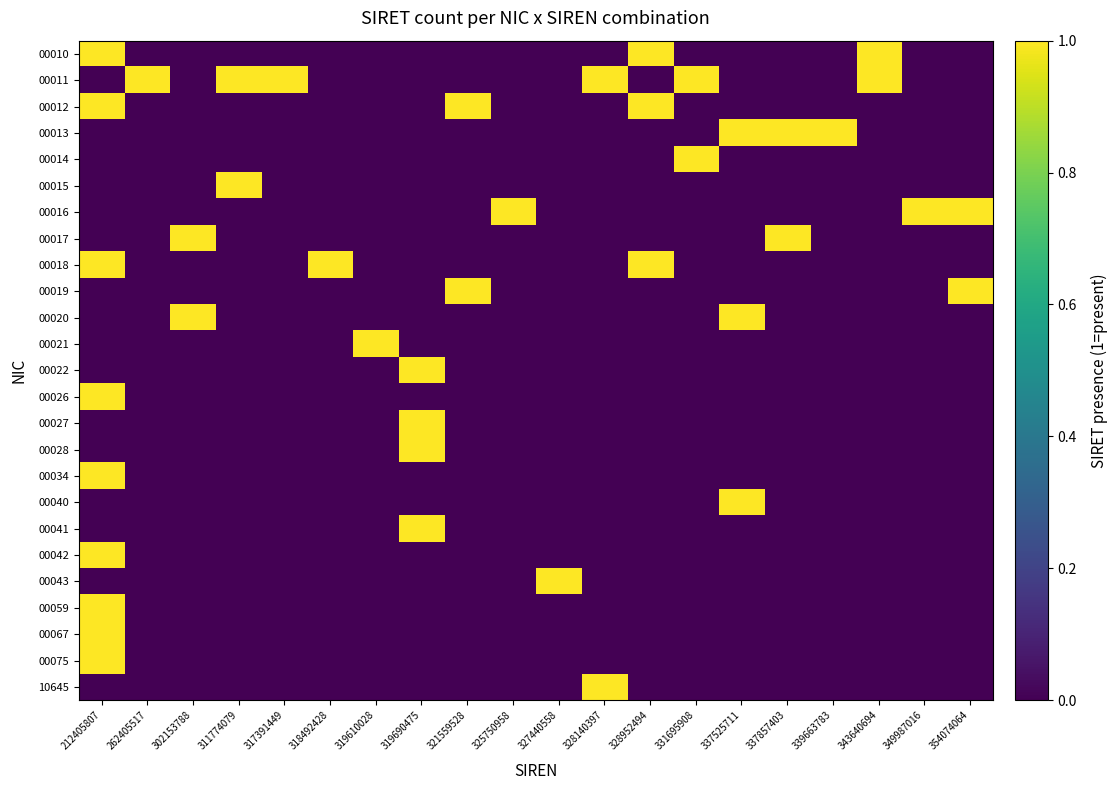

Which label corresponds to the smallest value in the chart?

262405517